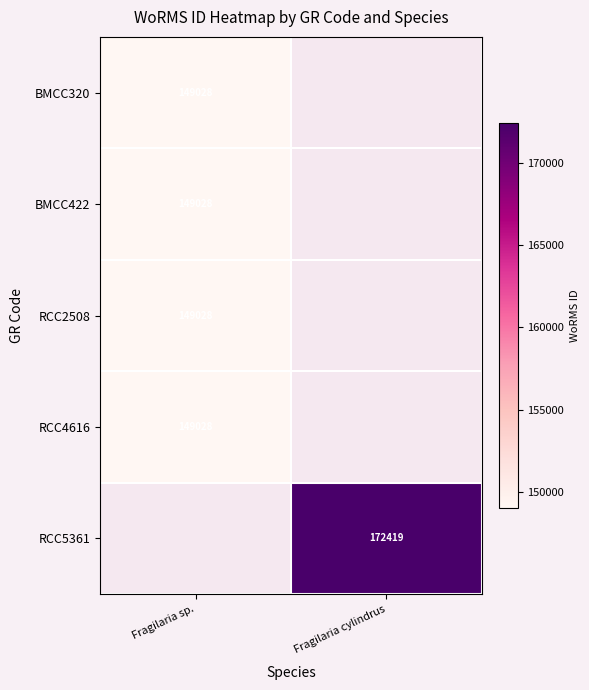

Rank the categories by BMCC422 value from lowest to highest.

Fragilaria sp., Fragilaria cylindrus